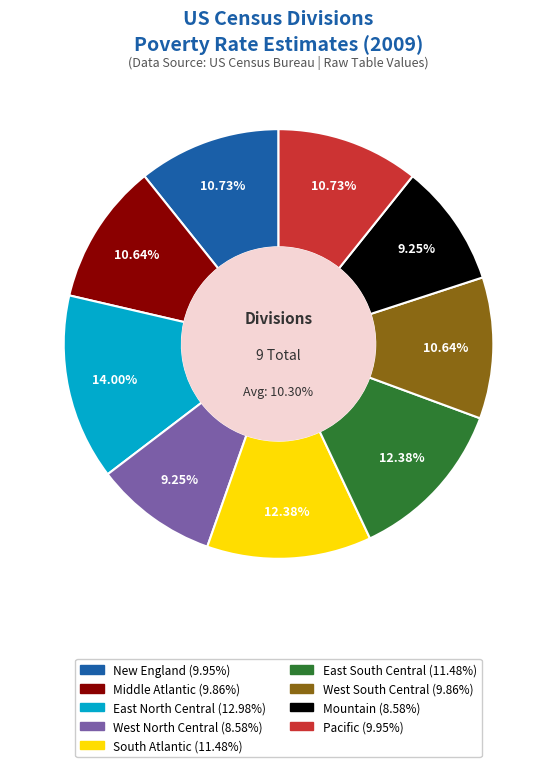

Is there a majority slice in this chart?

No